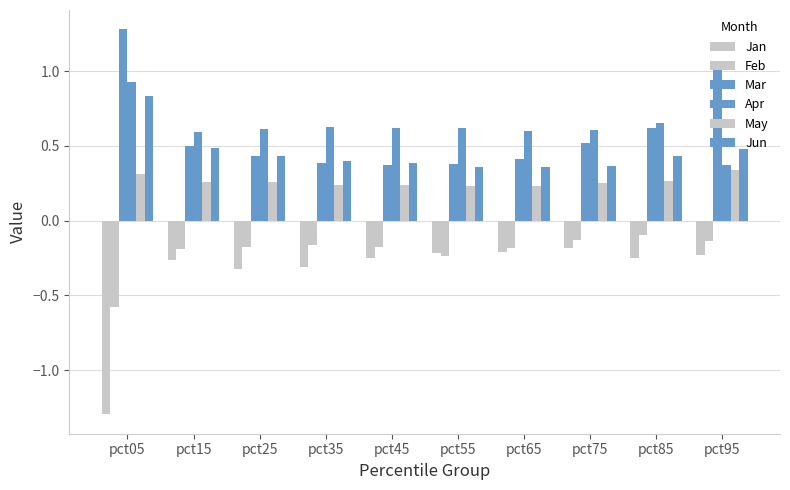

Reading left to right, what are all the values shown in this chart?

Jan: pct05=-1.3	pct15=-0.3	pct25=-0.3	pct35=-0.3	pct45=-0.3	pct55=-0.2	pct65=-0.2	pct75=-0.2	pct85=-0.2	pct95=-0.2
Feb: pct05=-0.6	pct15=-0.2	pct25=-0.2	pct35=-0.2	pct45=-0.2	pct55=-0.2	pct65=-0.2	pct75=-0.1	pct85=-0.1	pct95=-0.1
Mar: pct05=1.3	pct15=0.5	pct25=0.4	pct35=0.4	pct45=0.4	pct55=0.4	pct65=0.4	pct75=0.5	pct85=0.6	pct95=1.0
Apr: pct05=0.9	pct15=0.6	pct25=0.6	pct35=0.6	pct45=0.6	pct55=0.6	pct65=0.6	pct75=0.6	pct85=0.7	pct95=0.4
May: pct05=0.3	pct15=0.3	pct25=0.3	pct35=0.2	pct45=0.2	pct55=0.2	pct65=0.2	pct75=0.3	pct85=0.3	pct95=0.3
Jun: pct05=0.8	pct15=0.5	pct25=0.4	pct35=0.4	pct45=0.4	pct55=0.4	pct65=0.4	pct75=0.4	pct85=0.4	pct95=0.5